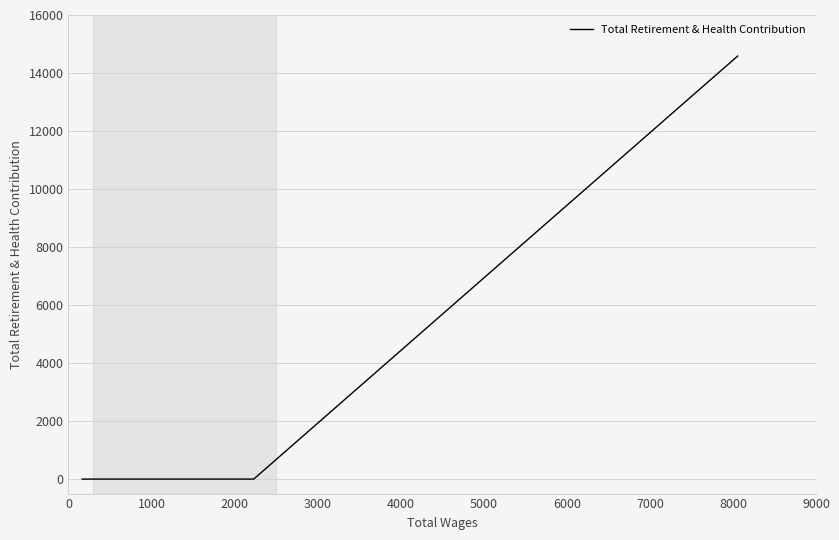

Count the number of categories in the chart.

4